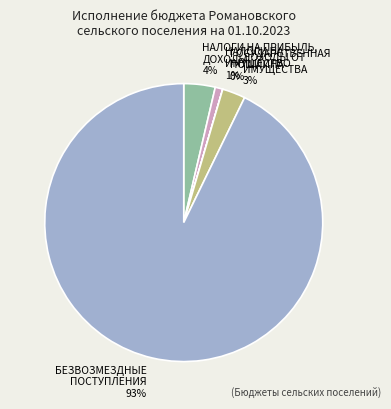

Is there any slice that represents more than half of the pie?

Yes